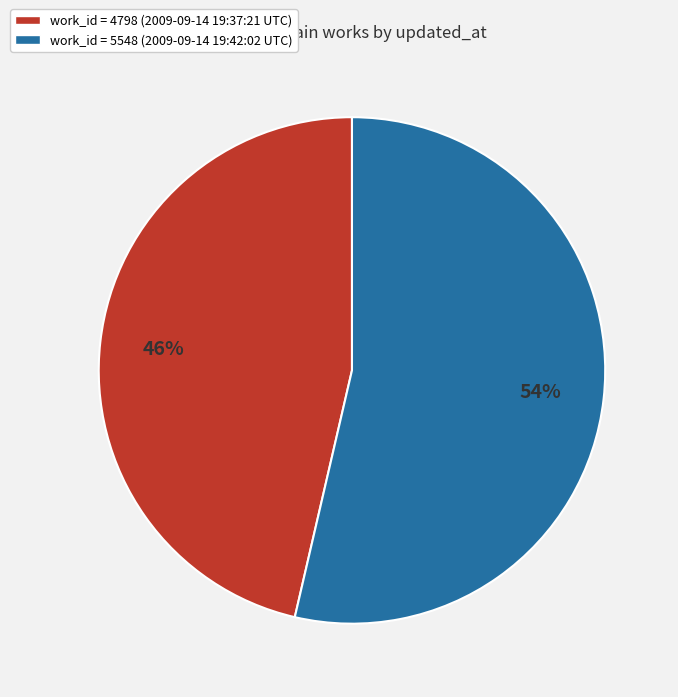

Is there any slice that represents more than half of the pie?

Yes